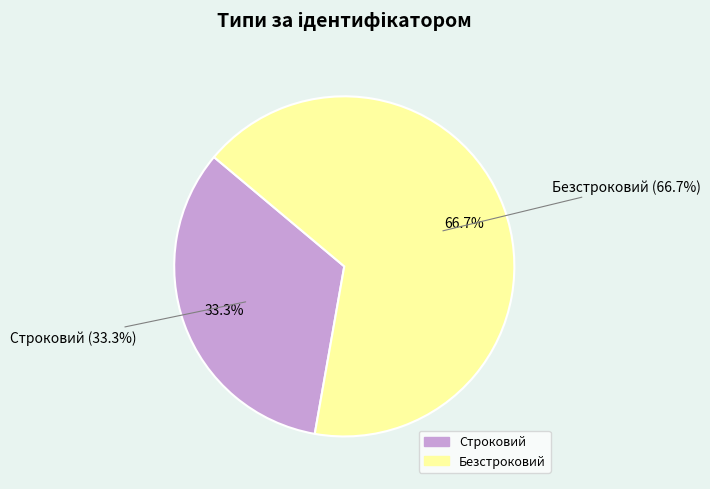

The Безстроковий slice represents 67% of the pie. True or false?

True